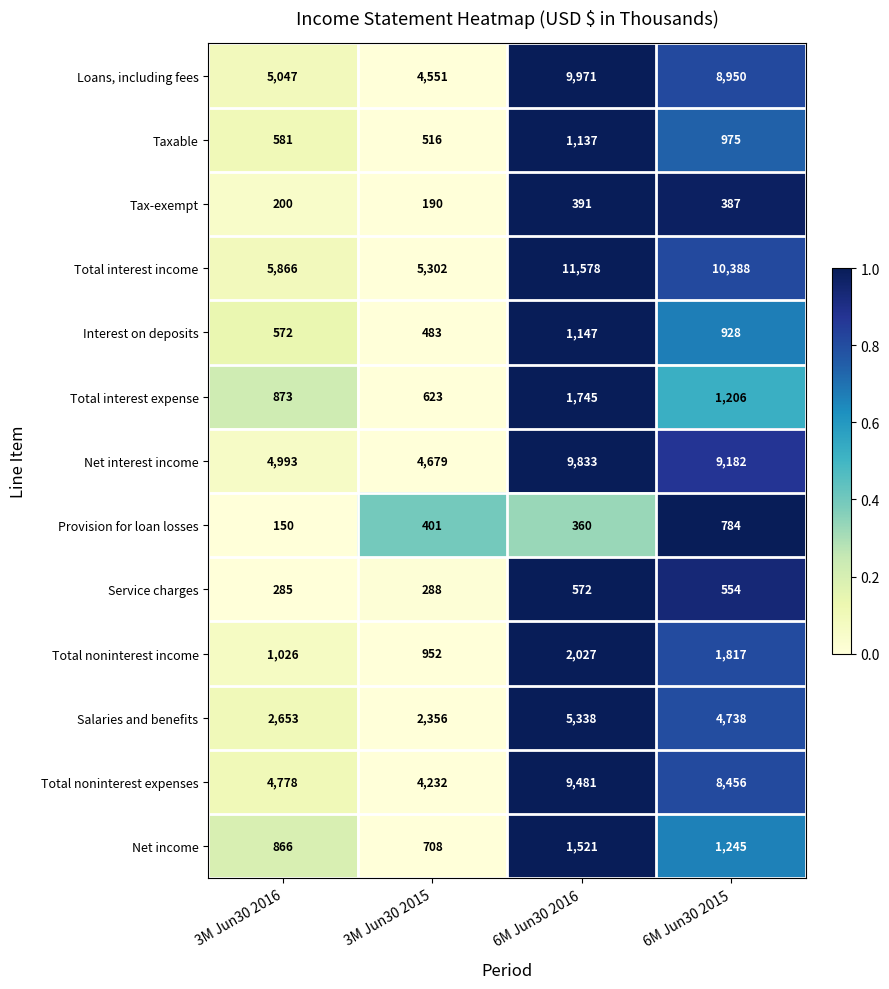

What is the total value across all series at 6M Jun30 2016?

55101